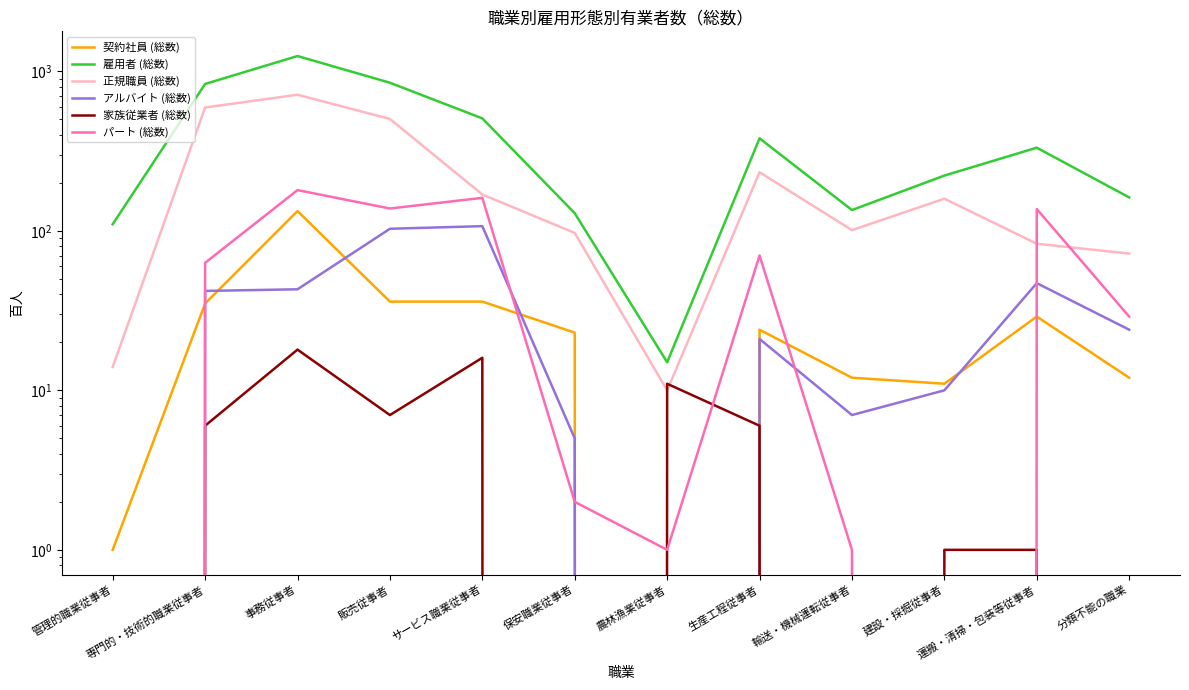

Reading left to right, what are all the values shown in this chart?

契約社員 (総数): 管理的職業従事者=1	専門的・技術的職業従事者=35	事務従事者=133	販売従事者=36	サービス職業従事者=36	保安職業従事者=23	農林漁業従事者=0	生産工程従事者=24	輸送・機械運転従事者=12	建設・採掘従事者=11	運搬・清掃・包装等従事者=29	分類不能の職業=12
雇用者 (総数): 管理的職業従事者=110	専門的・技術的職業従事者=833	事務従事者=1247	販売従事者=848	サービス職業従事者=507	保安職業従事者=129	農林漁業従事者=15	生産工程従事者=380	輸送・機械運転従事者=135	建設・採掘従事者=222	運搬・清掃・包装等従事者=332	分類不能の職業=162
正規職員 (総数): 管理的職業従事者=14	専門的・技術的職業従事者=593	事務従事者=713	販売従事者=503	サービス職業従事者=169	保安職業従事者=97	農林漁業従事者=10	生産工程従事者=233	輸送・機械運転従事者=101	建設・採掘従事者=159	運搬・清掃・包装等従事者=83	分類不能の職業=72
アルバイト (総数): 管理的職業従事者=0	専門的・技術的職業従事者=42	事務従事者=43	販売従事者=103	サービス職業従事者=107	保安職業従事者=5	農林漁業従事者=0	生産工程従事者=21	輸送・機械運転従事者=7	建設・採掘従事者=10	運搬・清掃・包装等従事者=47	分類不能の職業=24
家族従業者 (総数): 管理的職業従事者=0	専門的・技術的職業従事者=6	事務従事者=18	販売従事者=7	サービス職業従事者=16	保安職業従事者=0	農林漁業従事者=11	生産工程従事者=6	輸送・機械運転従事者=0	建設・採掘従事者=1	運搬・清掃・包装等従事者=1	分類不能の職業=0
パート (総数): 管理的職業従事者=0	専門的・技術的職業従事者=63	事務従事者=180	販売従事者=138	サービス職業従事者=161	保安職業従事者=2	農林漁業従事者=1	生産工程従事者=70	輸送・機械運転従事者=1	建設・採掘従事者=0	運搬・清掃・包装等従事者=137	分類不能の職業=29